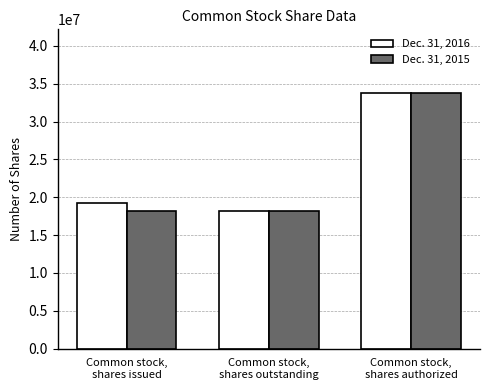

What position from the right is Common stock,
shares issued?

3